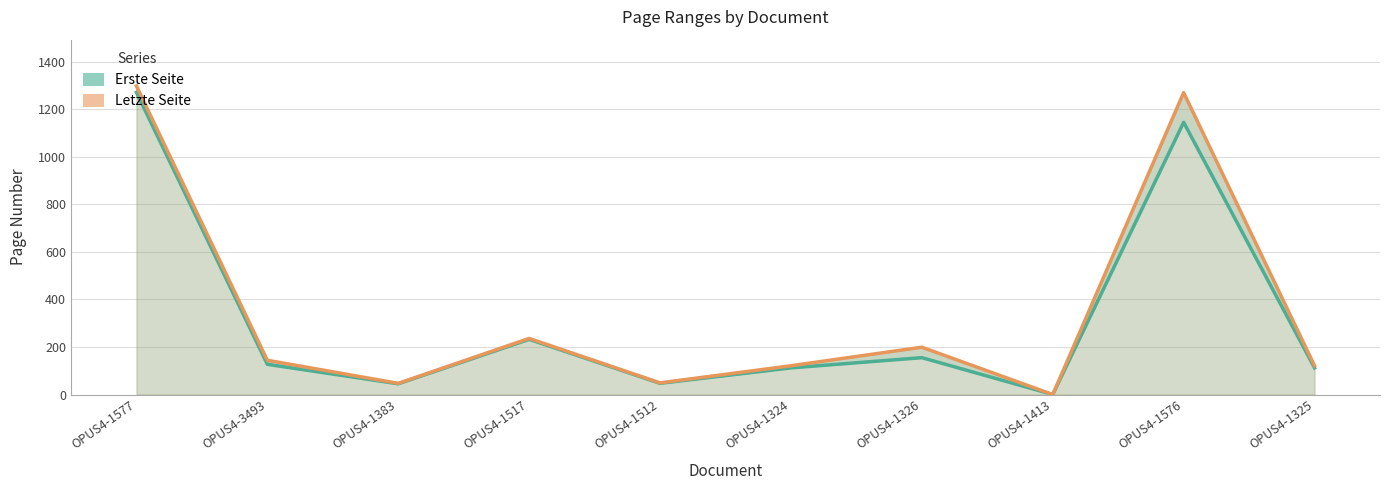

What is the label of the 10th point from the right?

OPUS4-1577